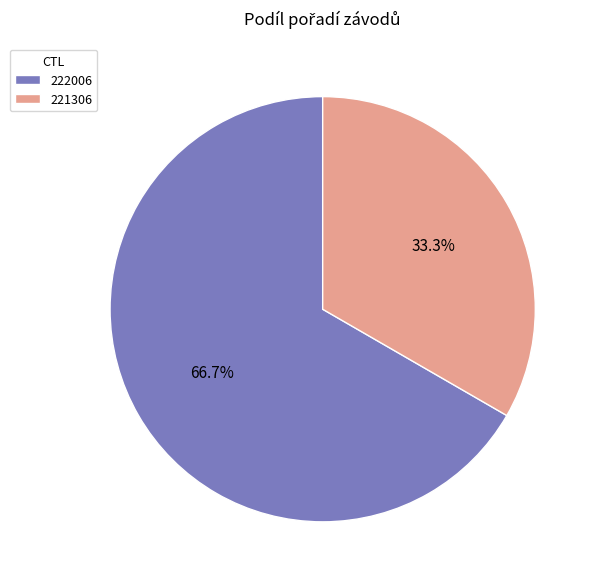

To the nearest percent, what is the difference between the largest and smallest slice percentages?

33%